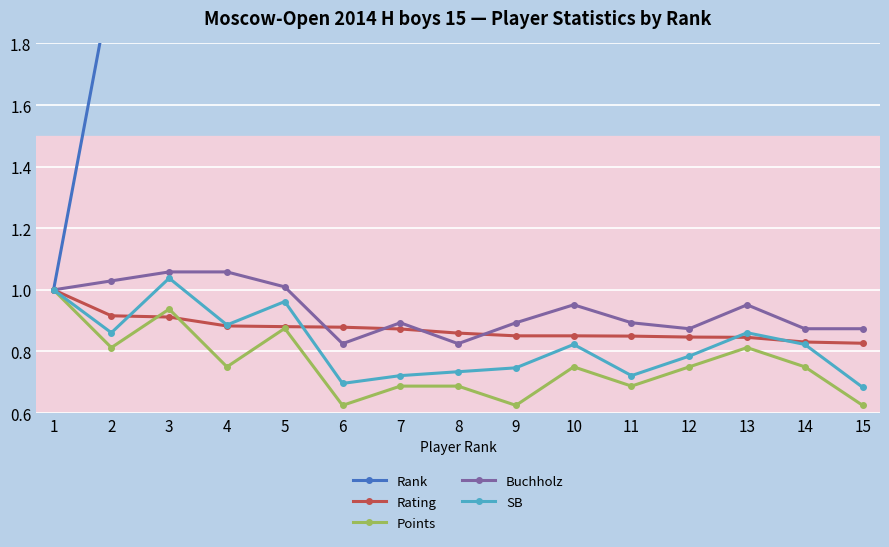

Reading left to right, what are all the values shown in this chart?

Rank: 1.0	2.0	3.0	4.0	5.0	6.0	7.0	8.0	9.0	10.0	11.0	12.0	13.0	14.0	15.0
Rating: 1.0	0.9	0.9	0.9	0.9	0.9	0.9	0.9	0.9	0.9	0.8	0.8	0.8	0.8	0.8
Points: 1.0	0.8	0.9	0.8	0.9	0.6	0.7	0.7	0.6	0.8	0.7	0.8	0.8	0.8	0.6
Buchholz: 1.0	1.0	1.1	1.1	1.0	0.8	0.9	0.8	0.9	1.0	0.9	0.9	1.0	0.9	0.9
SB: 1.0	0.9	1.0	0.9	1.0	0.7	0.7	0.7	0.7	0.8	0.7	0.8	0.9	0.8	0.7